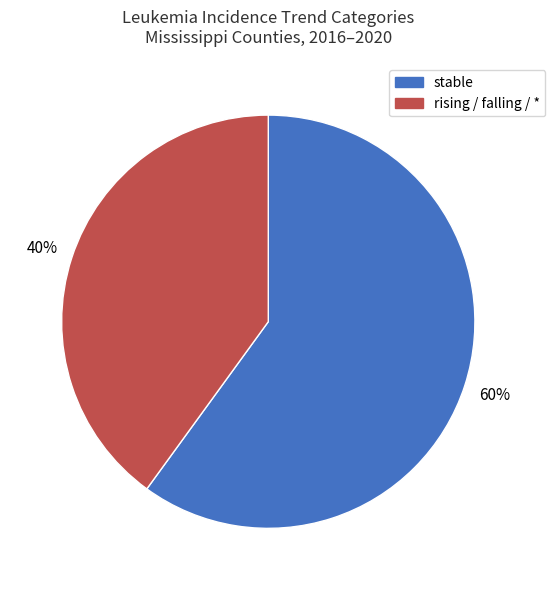

Is there a majority slice in this chart?

Yes